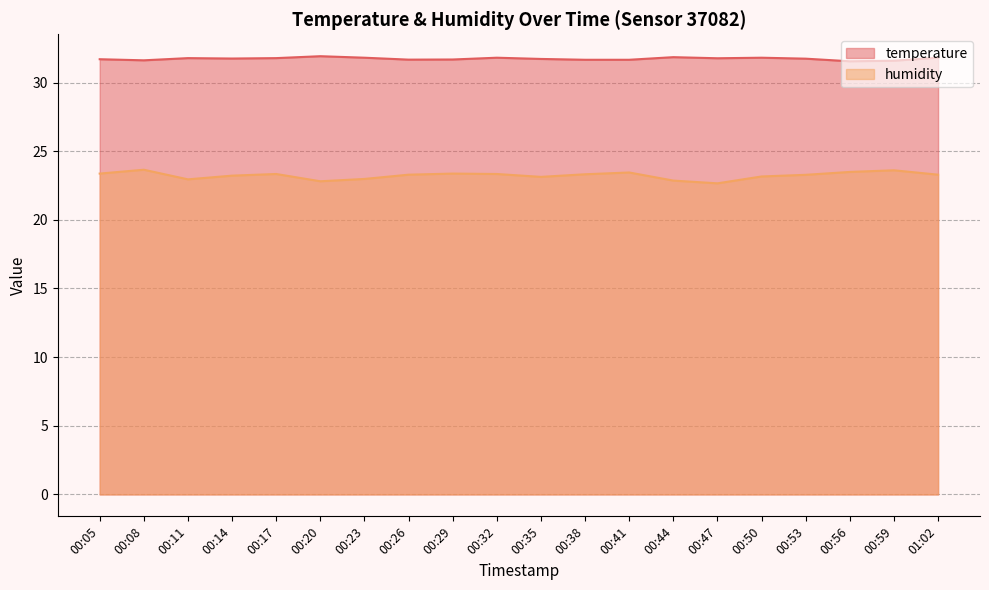

The humidity series shows 15.0 at 00:26. True or false?

False